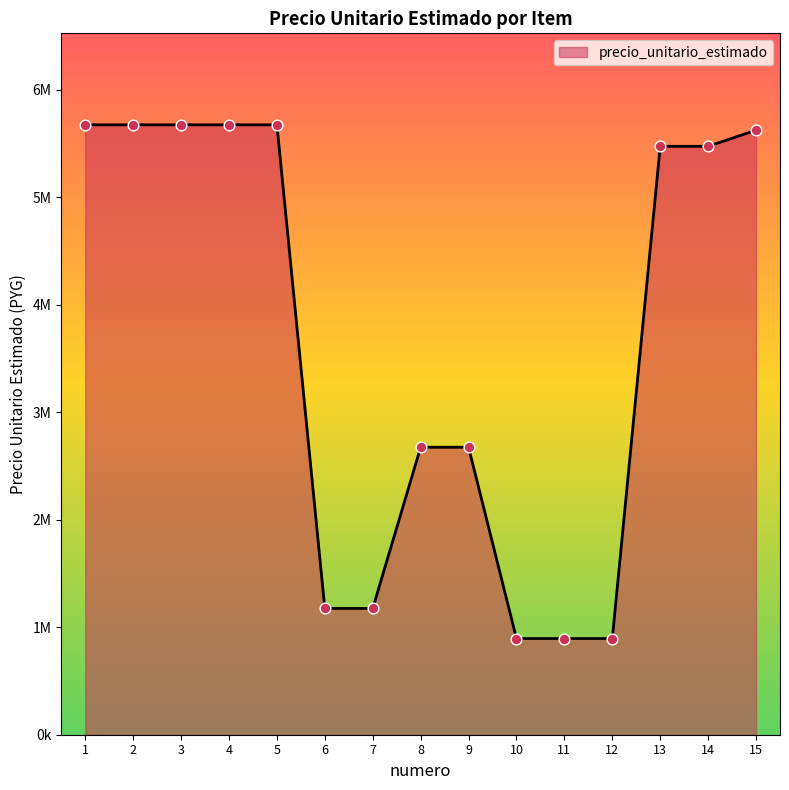

Approximately how many times larger is the value at 1 compared to 4?

1.0